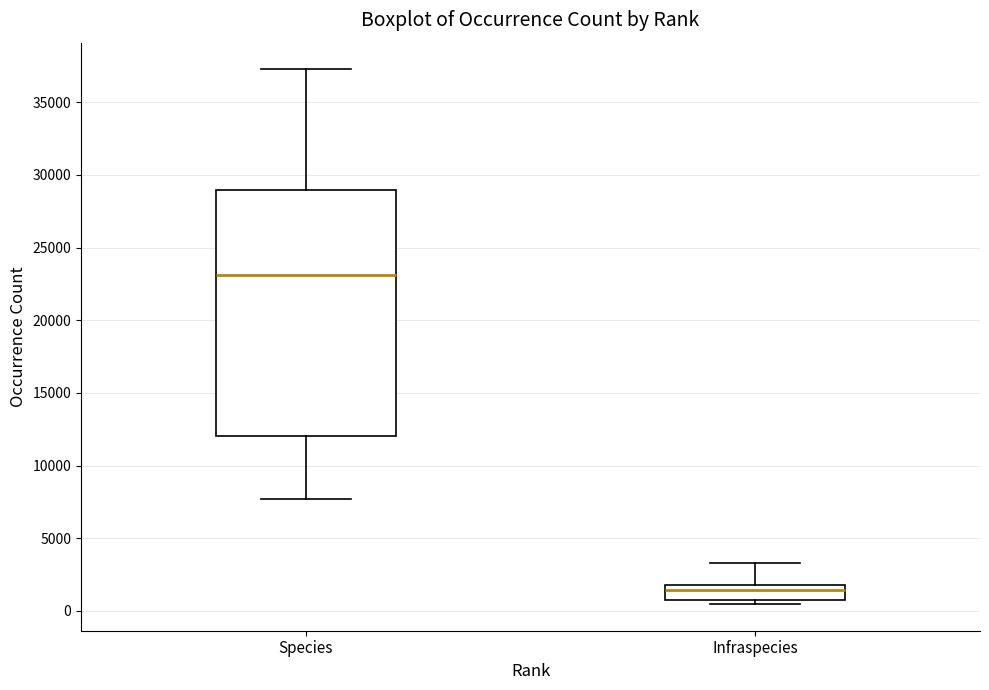

Reading left to right, read every box against the y-axis: the position of its median line, the range the box covers, and the ends of its whiskers. The values are not printed on the chart, so give them approximately, as read against the axis.

Species: median 23000, box 12000 to 29000, whiskers 7500 to 37500
Infraspecies: median 1500, box 1000 to 2000, whiskers 500 to 3500